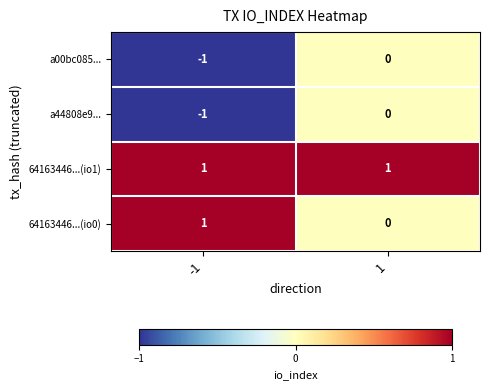

Is the value of a00bc085... at -1 greater than the value of 64163446...(io0) at 1?

No